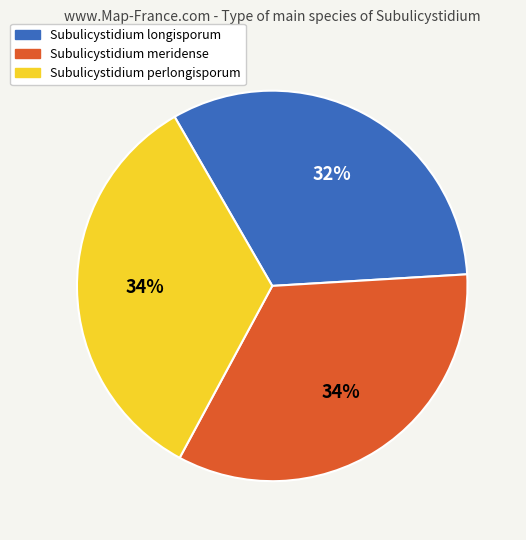

Which category has the smallest portion of the pie?

Subulicystidium longisporum